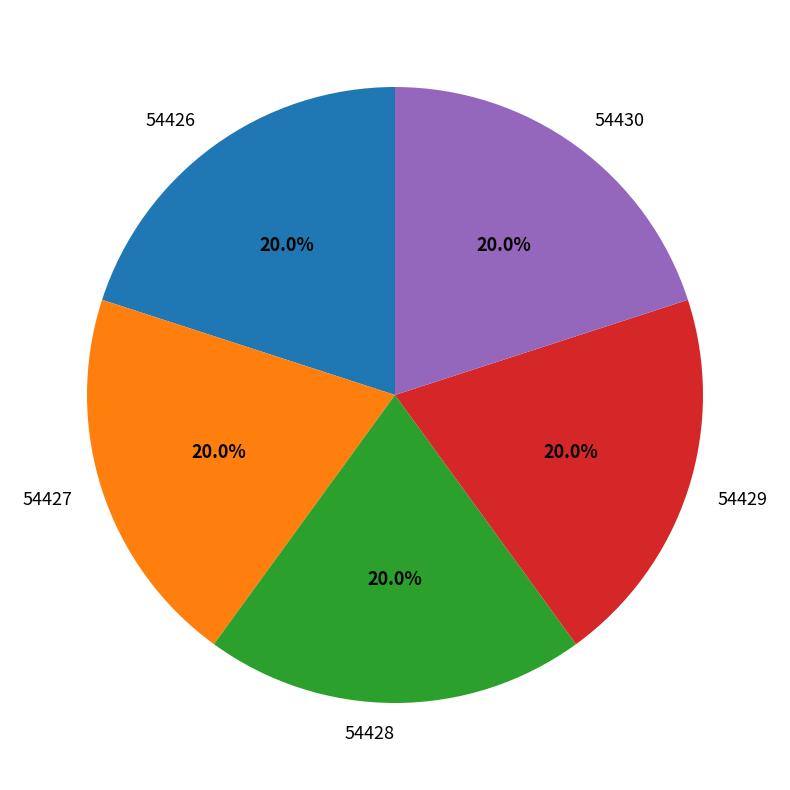

Combined, what portion of the pie is 54429 and 54426?

40.0%